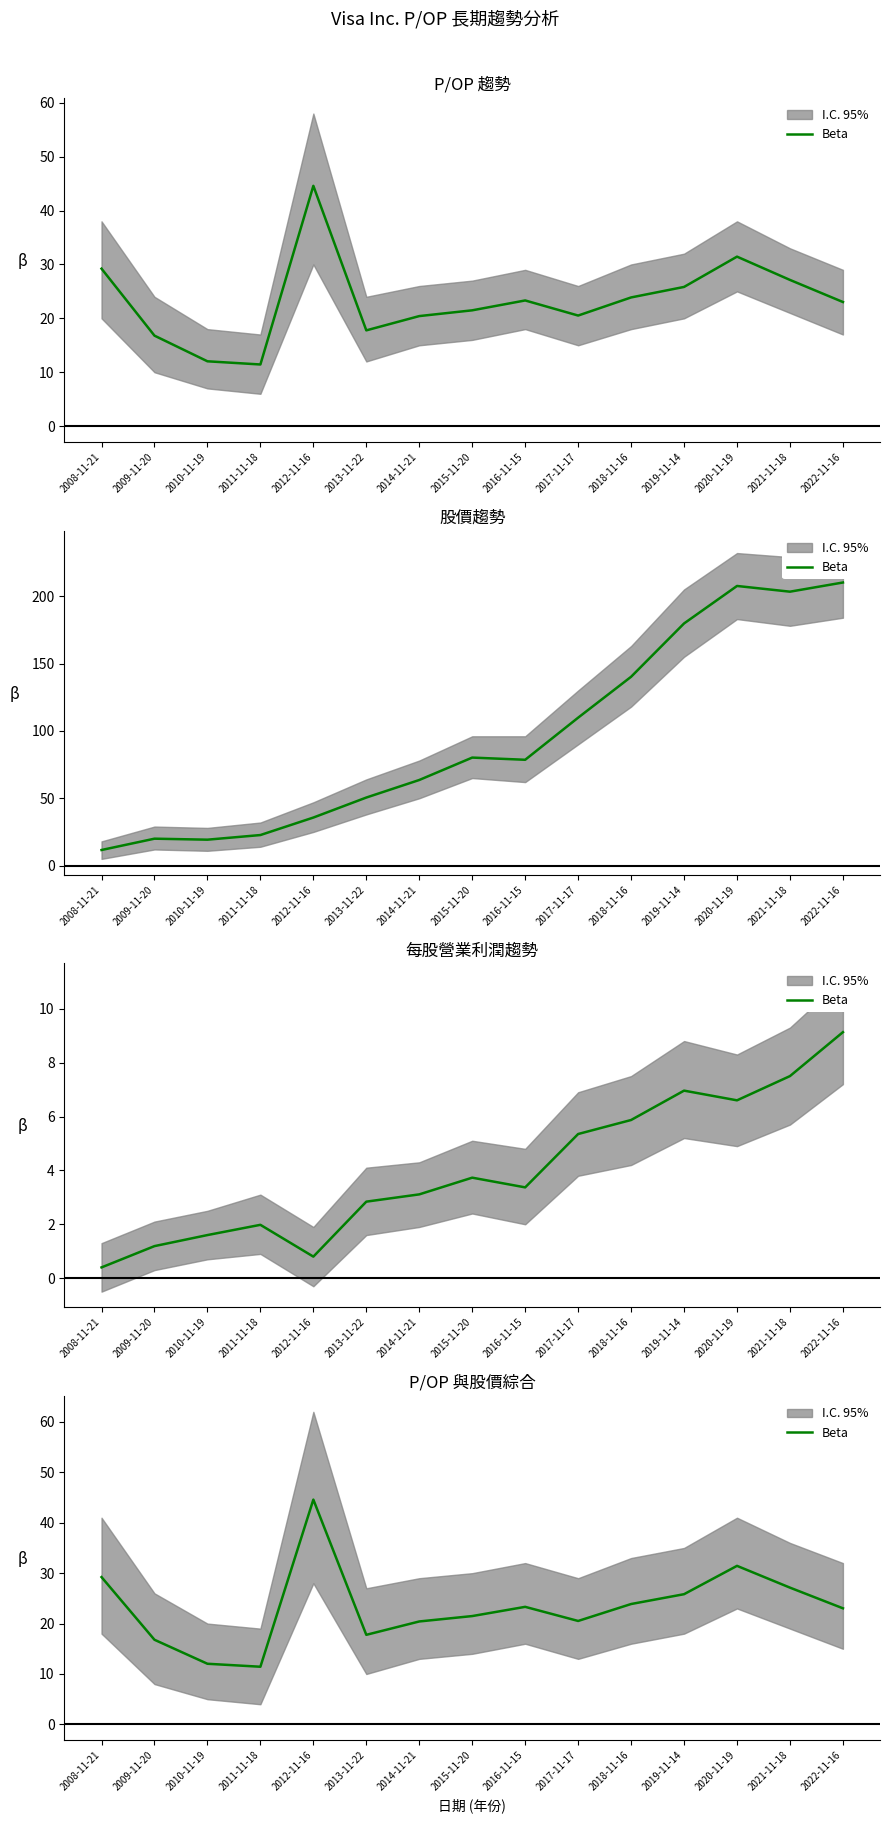

The chart shows a value of 20.5 at 2017-11-17. True or false?

True